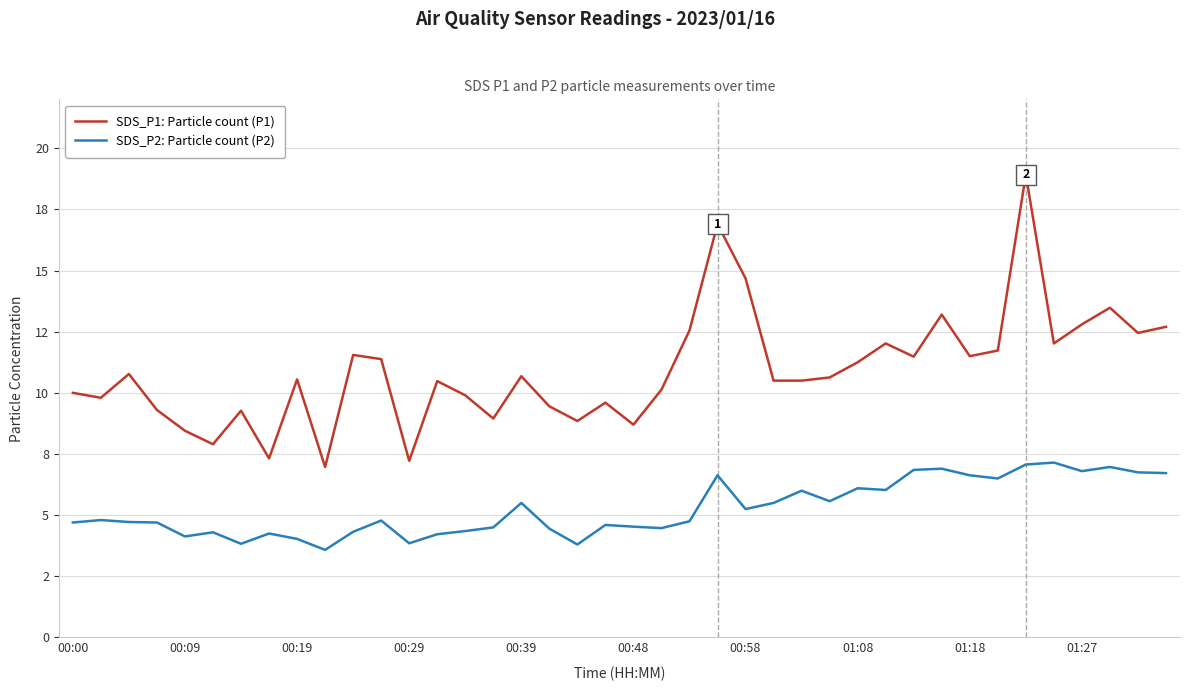

Does the chart have visible grid lines?

Yes